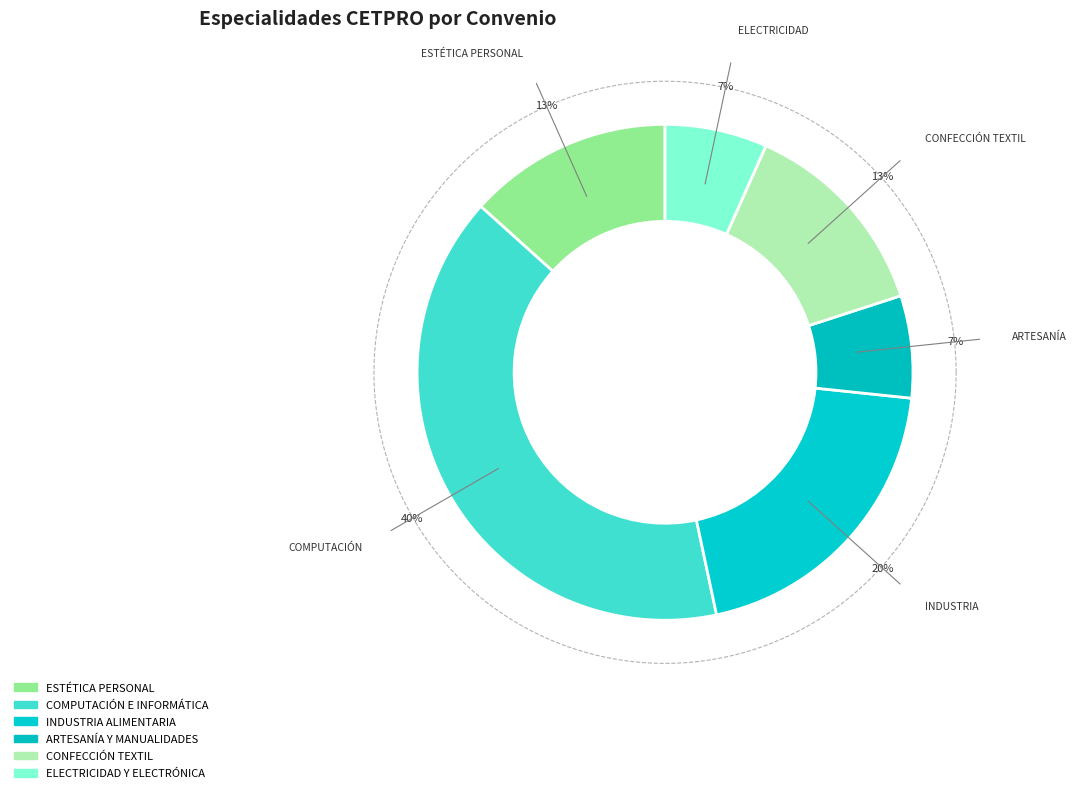

Do INDUSTRIA ALIMENTARIA and ELECTRICIDAD Y ELECTRÓNICA together represent more than half of the pie?

No